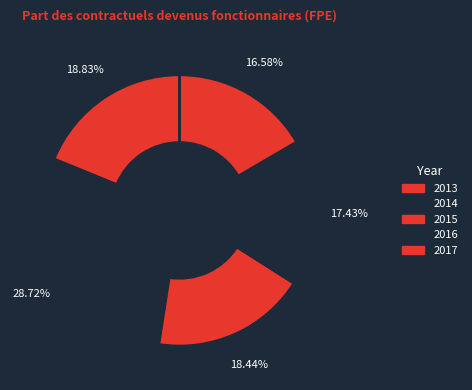

To the nearest percent, what is the difference between the 2014 and 2013 slice percentages?

10%